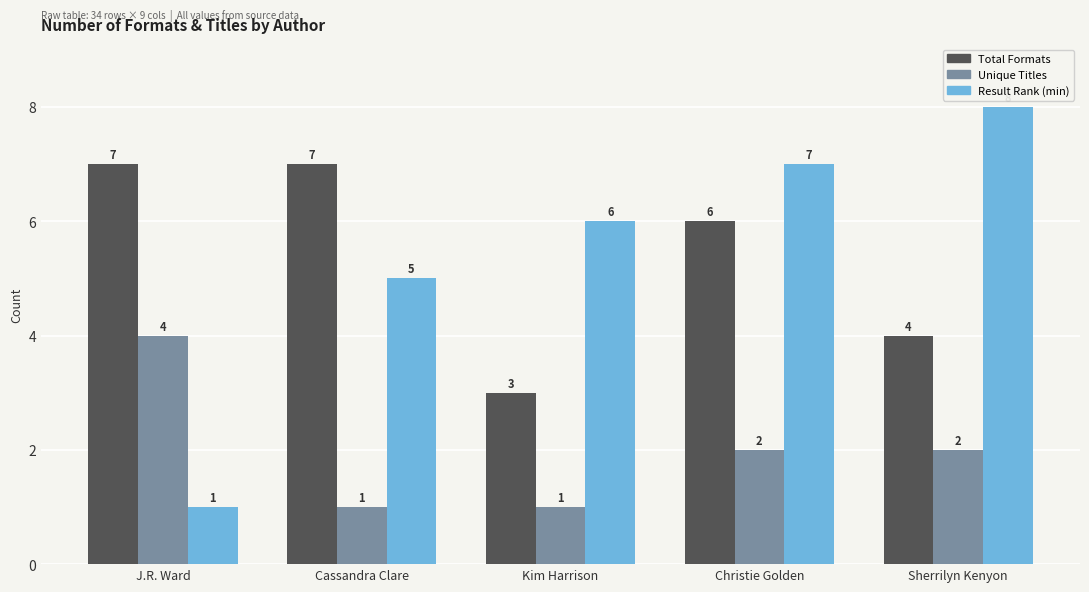

Which category has the highest value across all series?

Sherrilyn Kenyon